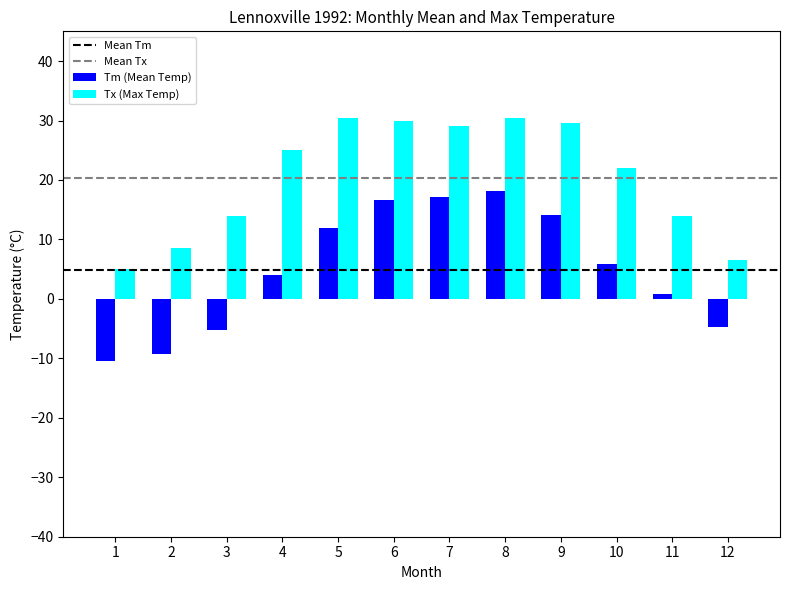

Which series has the largest total across all categories?

Tx (Max Temp)